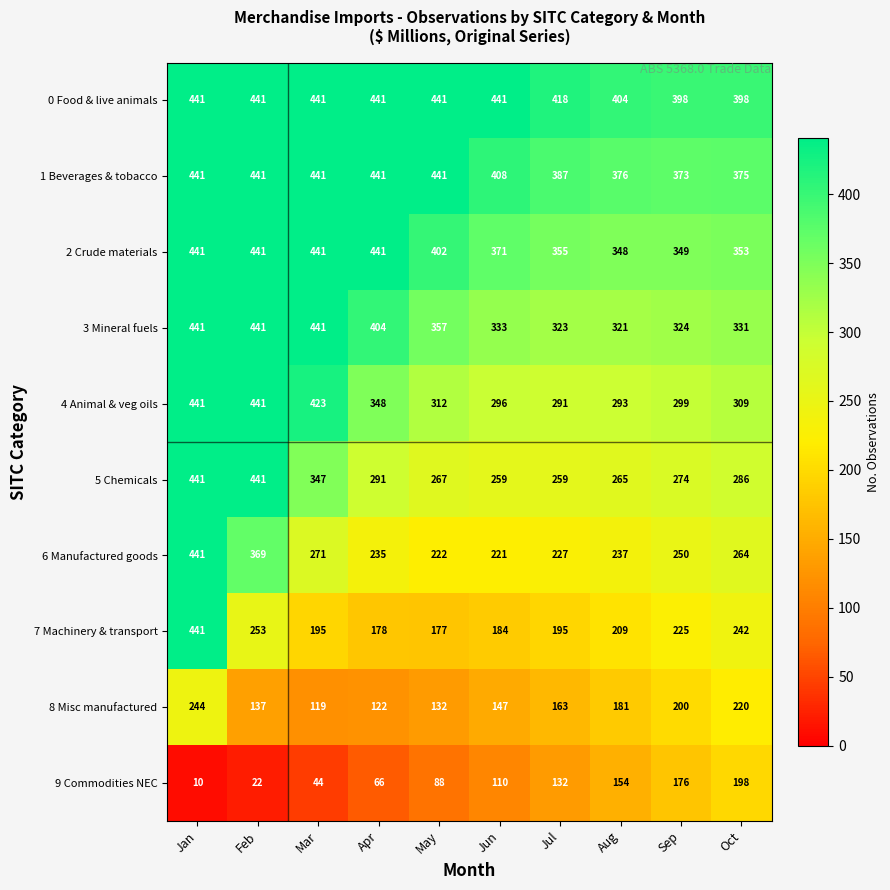

Which series has the largest range (max minus min)?

7 Machinery & transport